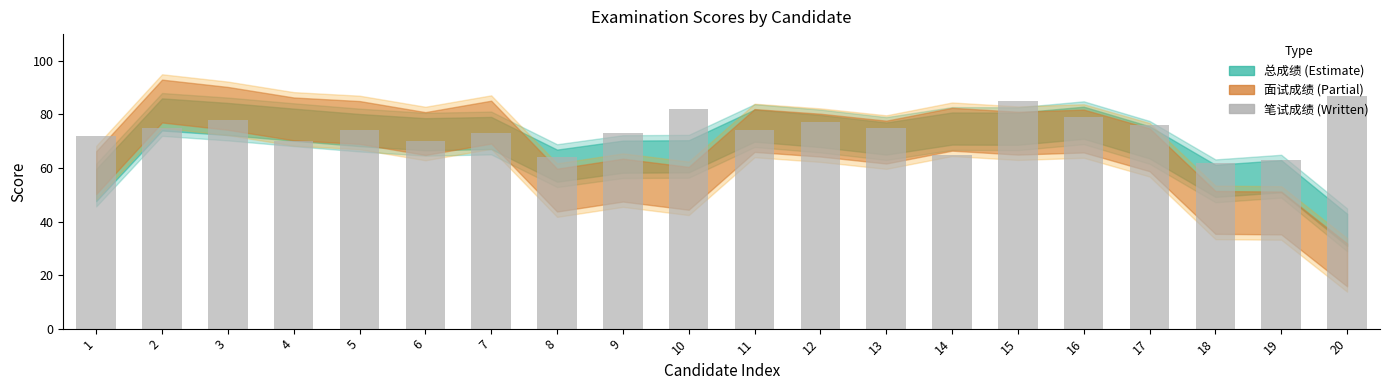

Which category has the highest value across all series?

20